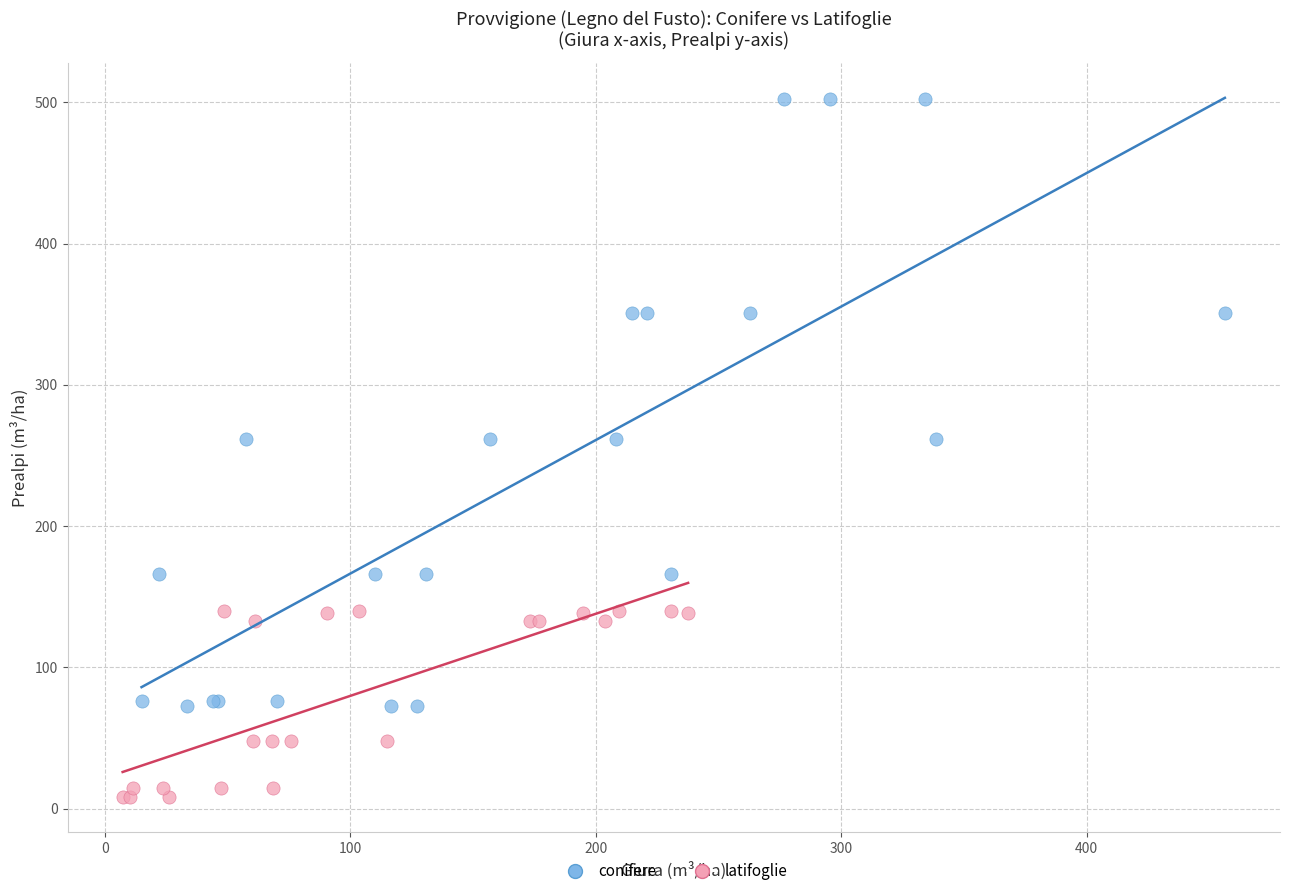

Which series has the widest spread of Y values?

conifere